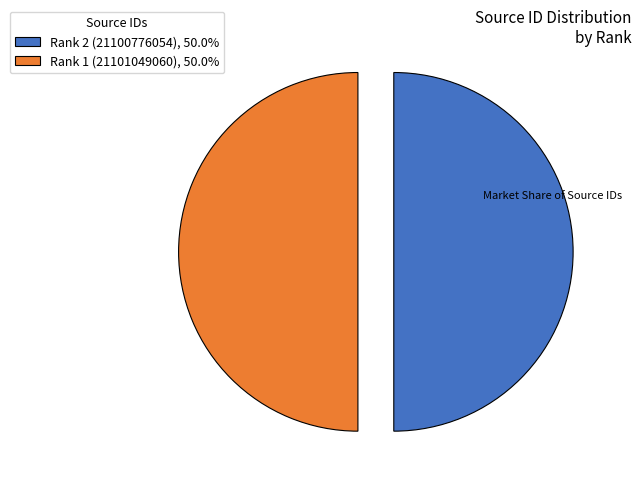

What is the ratio of the value at Rank 1 (21101049060), 50.0% to the value at Rank 2 (21100776054), 50.0%?

1.0